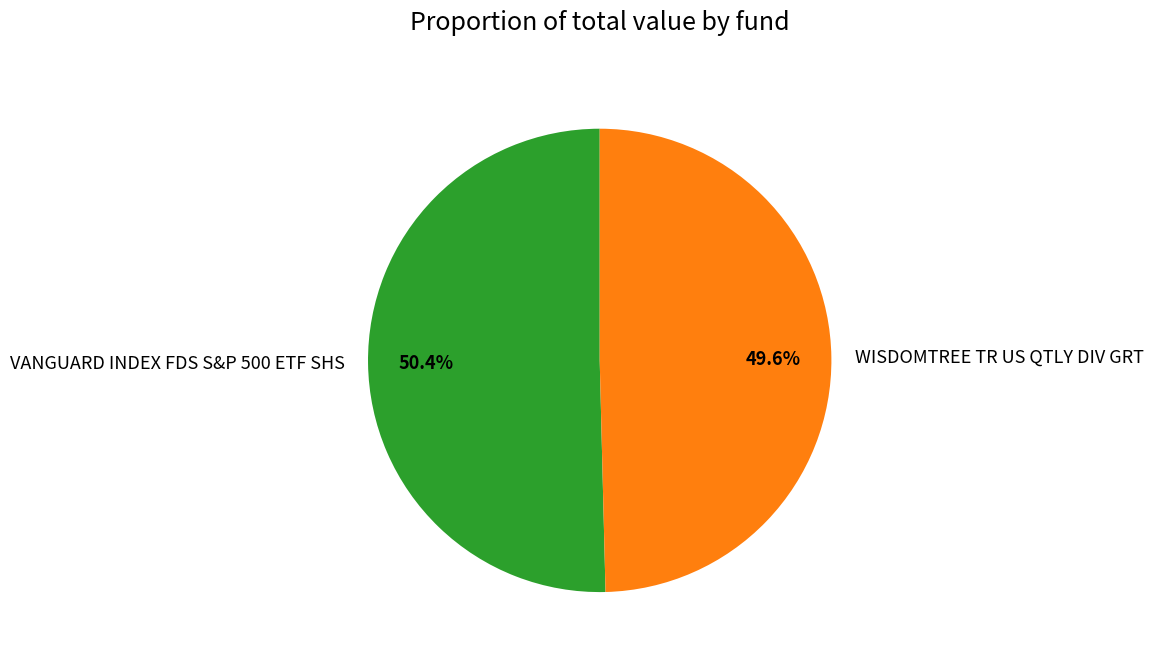

Rank the categories by value from highest to lowest.

VANGUARD INDEX FDS S&P 500 ETF SHS, WISDOMTREE TR US QTLY DIV GRT